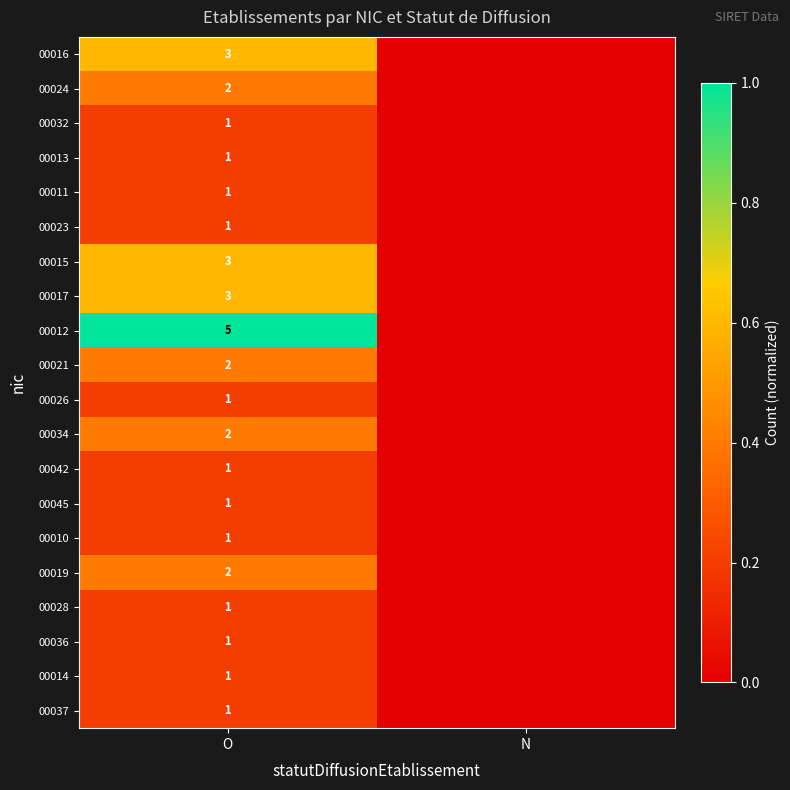

What is the total value across all series at O?

34